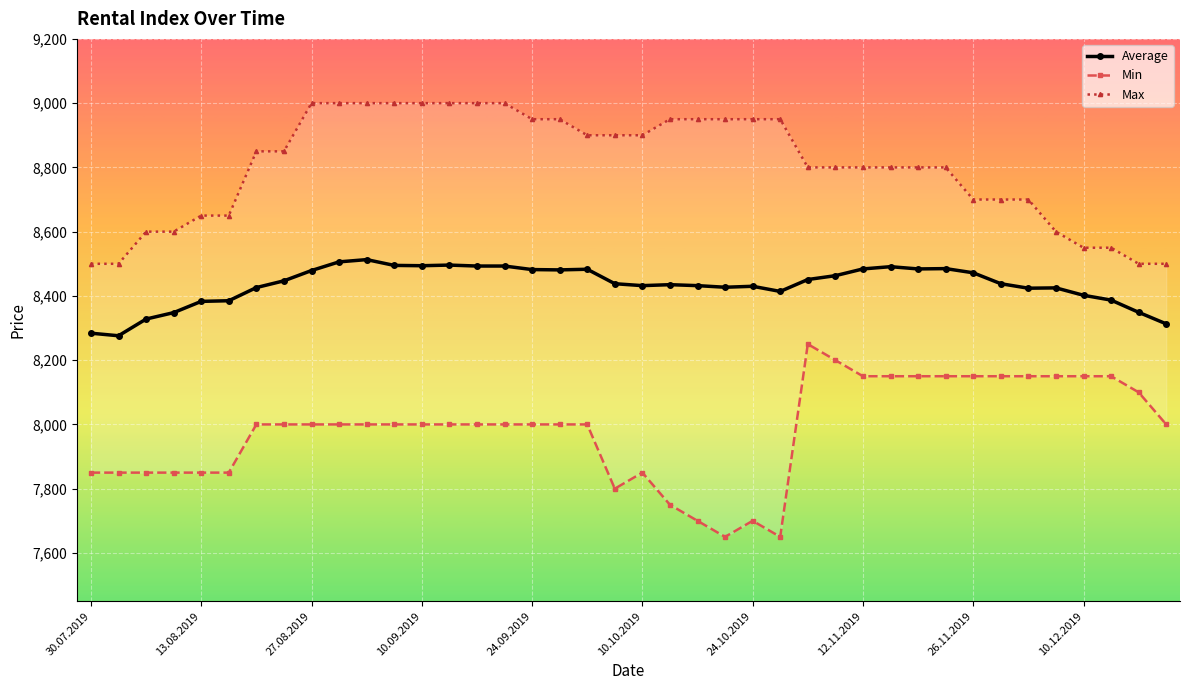

The value of Min at 19.09.2019 is 8000. True or false?

True